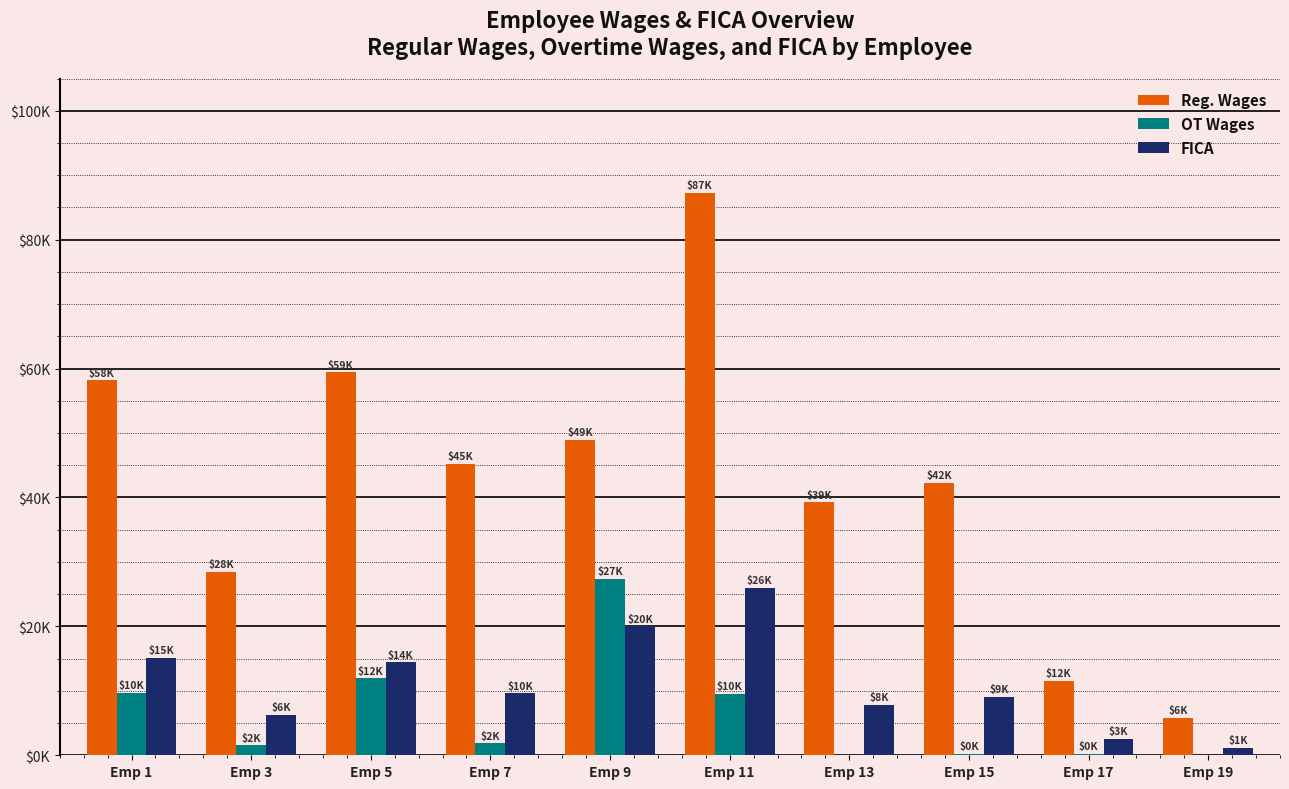

Reading left to right, extract all data points from this chart.

Reg. Wages: Emp 1=58204.4	Emp 3=28456.7	Emp 5=59447.9	Emp 7=45212.9	Emp 9=48983.6	Emp 11=87323.5	Emp 13=39236.9	Emp 15=42294.7	Emp 17=11547.5	Emp 19=5804.8
OT Wages: Emp 1=9705.8	Emp 3=1578.7	Emp 5=11970.4	Emp 7=1883.1	Emp 9=27418.0	Emp 11=9573.3	Emp 13=0.0	Emp 15=220.0	Emp 17=232.5	Emp 19=0.0
FICA: Emp 1=15158.2	Emp 3=6320.1	Emp 5=14461.5	Emp 7=9605.4	Emp 9=19986.7	Emp 11=26007.2	Emp 13=7817.8	Emp 15=9071.4	Emp 17=2544.6	Emp 19=1190.7